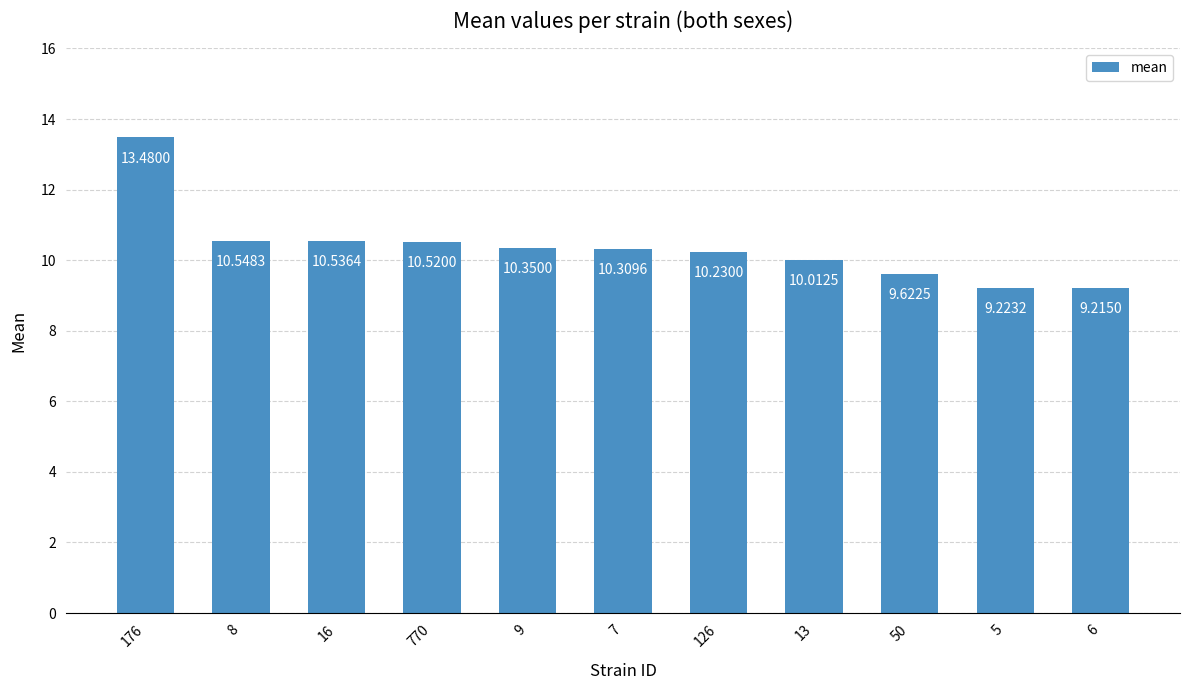

Read the value at 770.

10.5